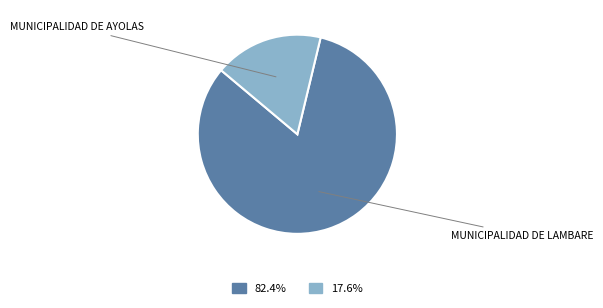

How many slices are in this pie chart?

2